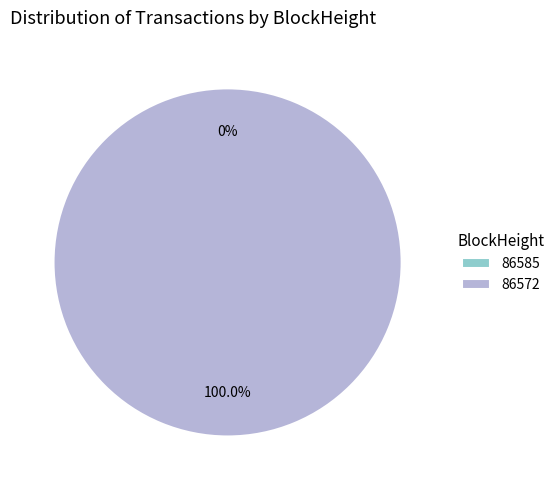

How many slices are in this pie chart?

2